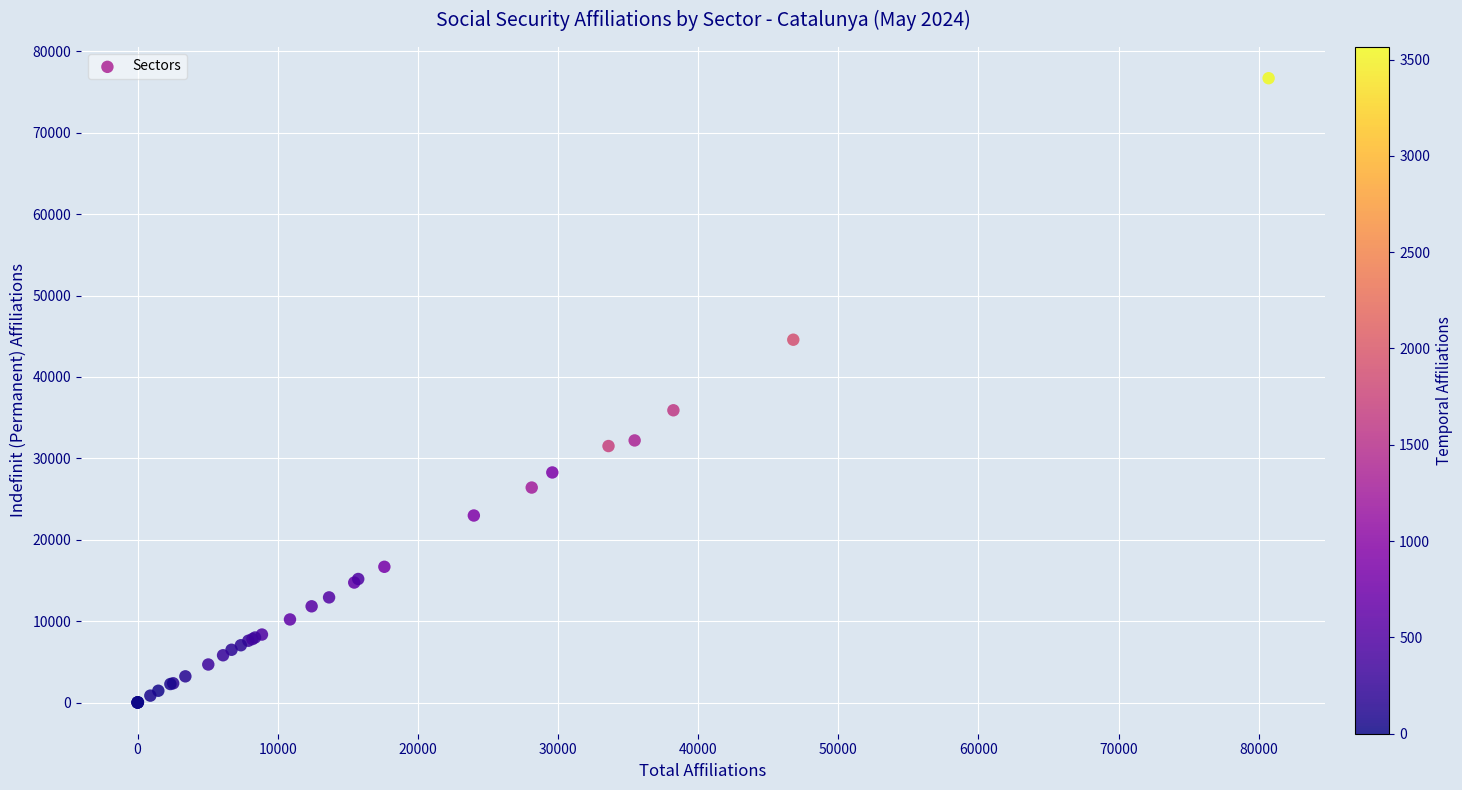

What Y value in the scatter plot is closest to 38352?

35905